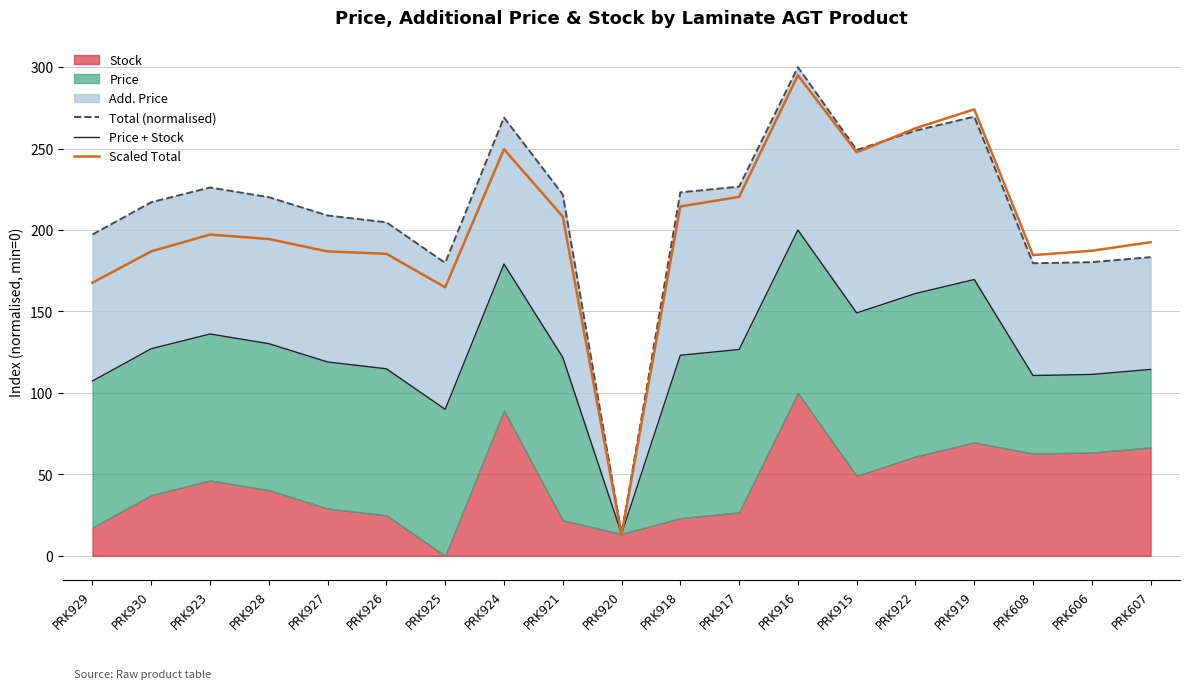

What is the label of the 19th point from the right?

PRK929